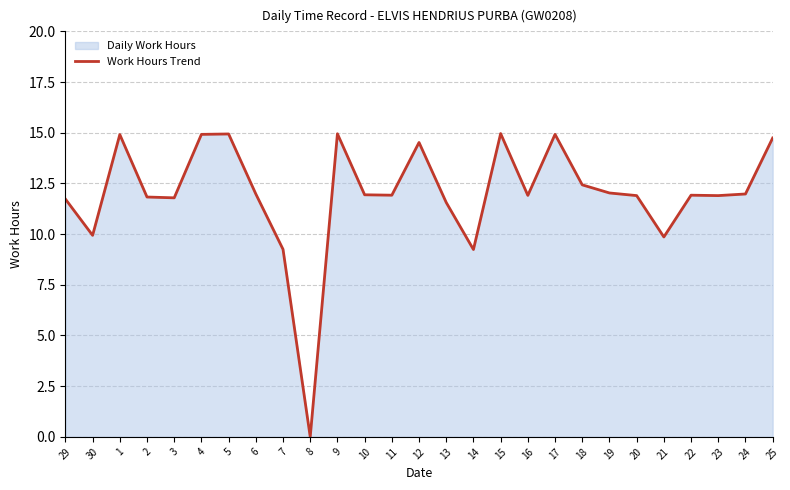

True or false: there are more than 2 points higher than both neighbors.

True